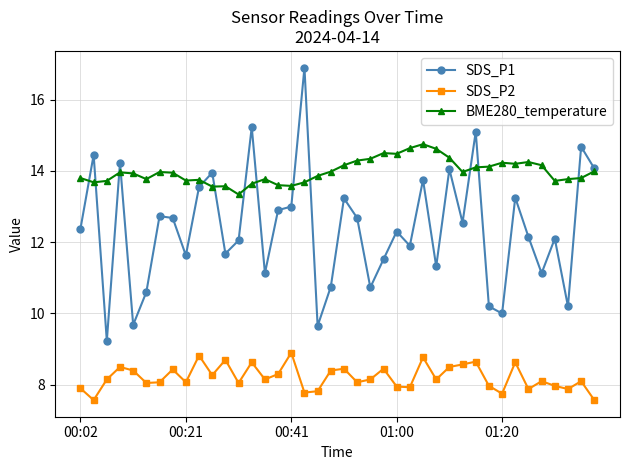

Rank the series by their maximum value, from highest to lowest.

SDS_P1, BME280_temperature, SDS_P2